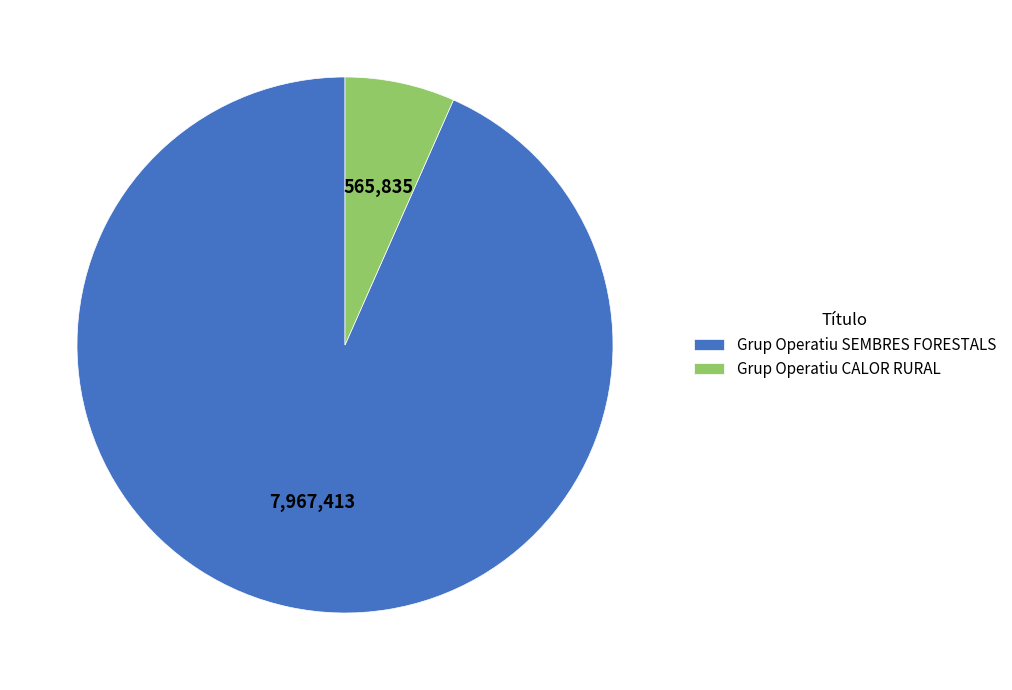

Which category has the biggest portion of the pie?

Grup Operatiu SEMBRES FORESTALS